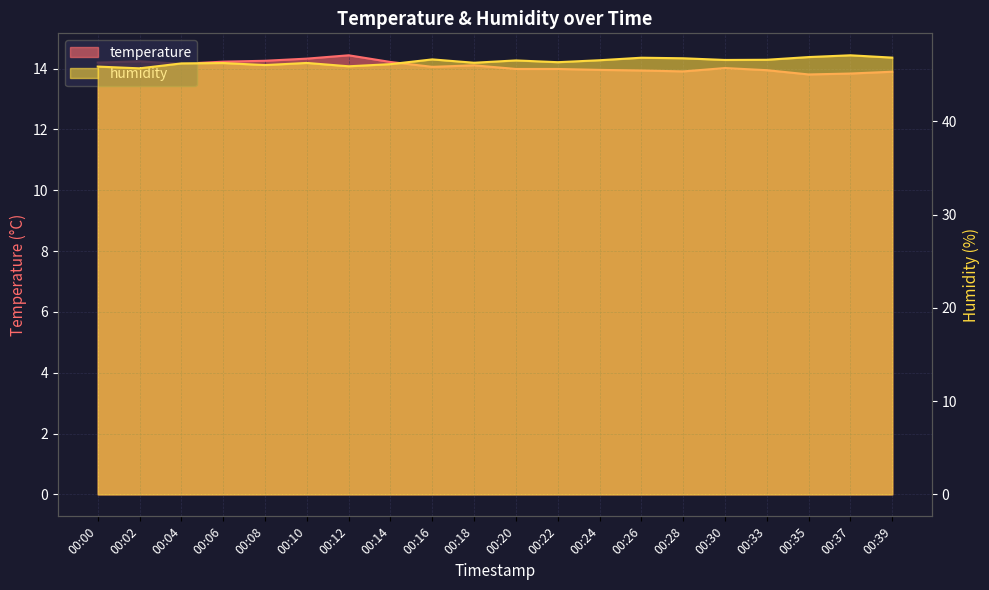

Rank the series by their maximum value, from lowest to highest.

temperature, humidity